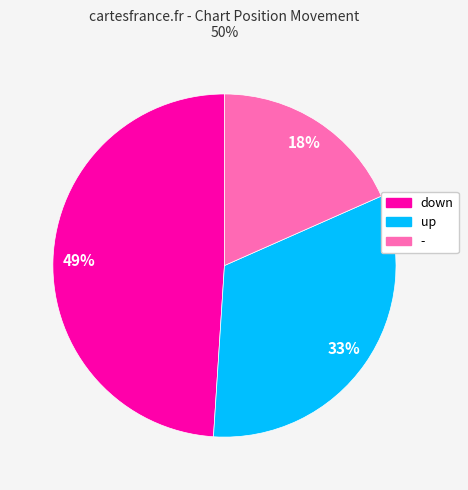

Does down represent more than half of the total?

No